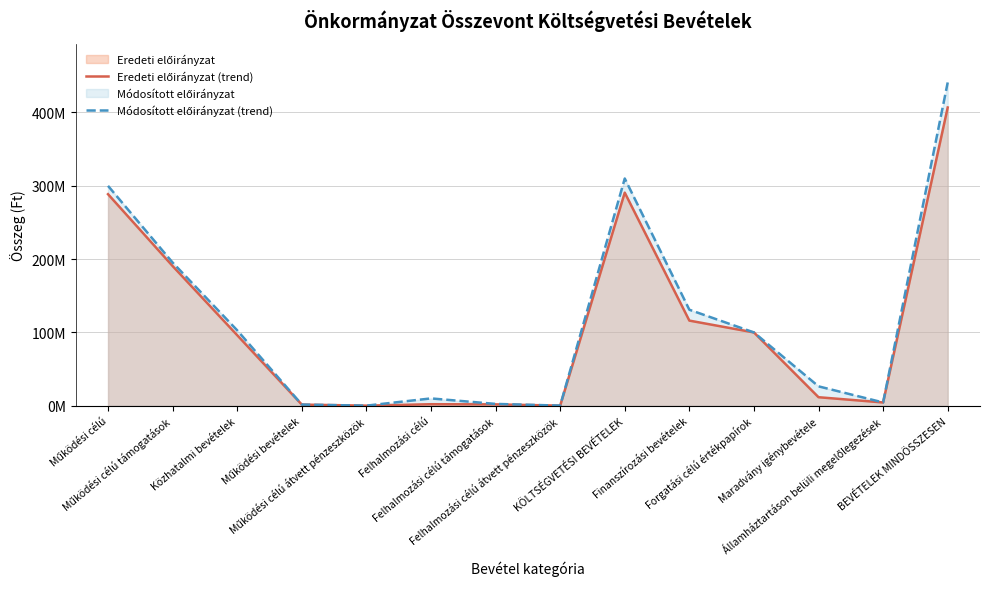

How many values in the Eredeti előirányzat (trend) series are below 96225000?

7